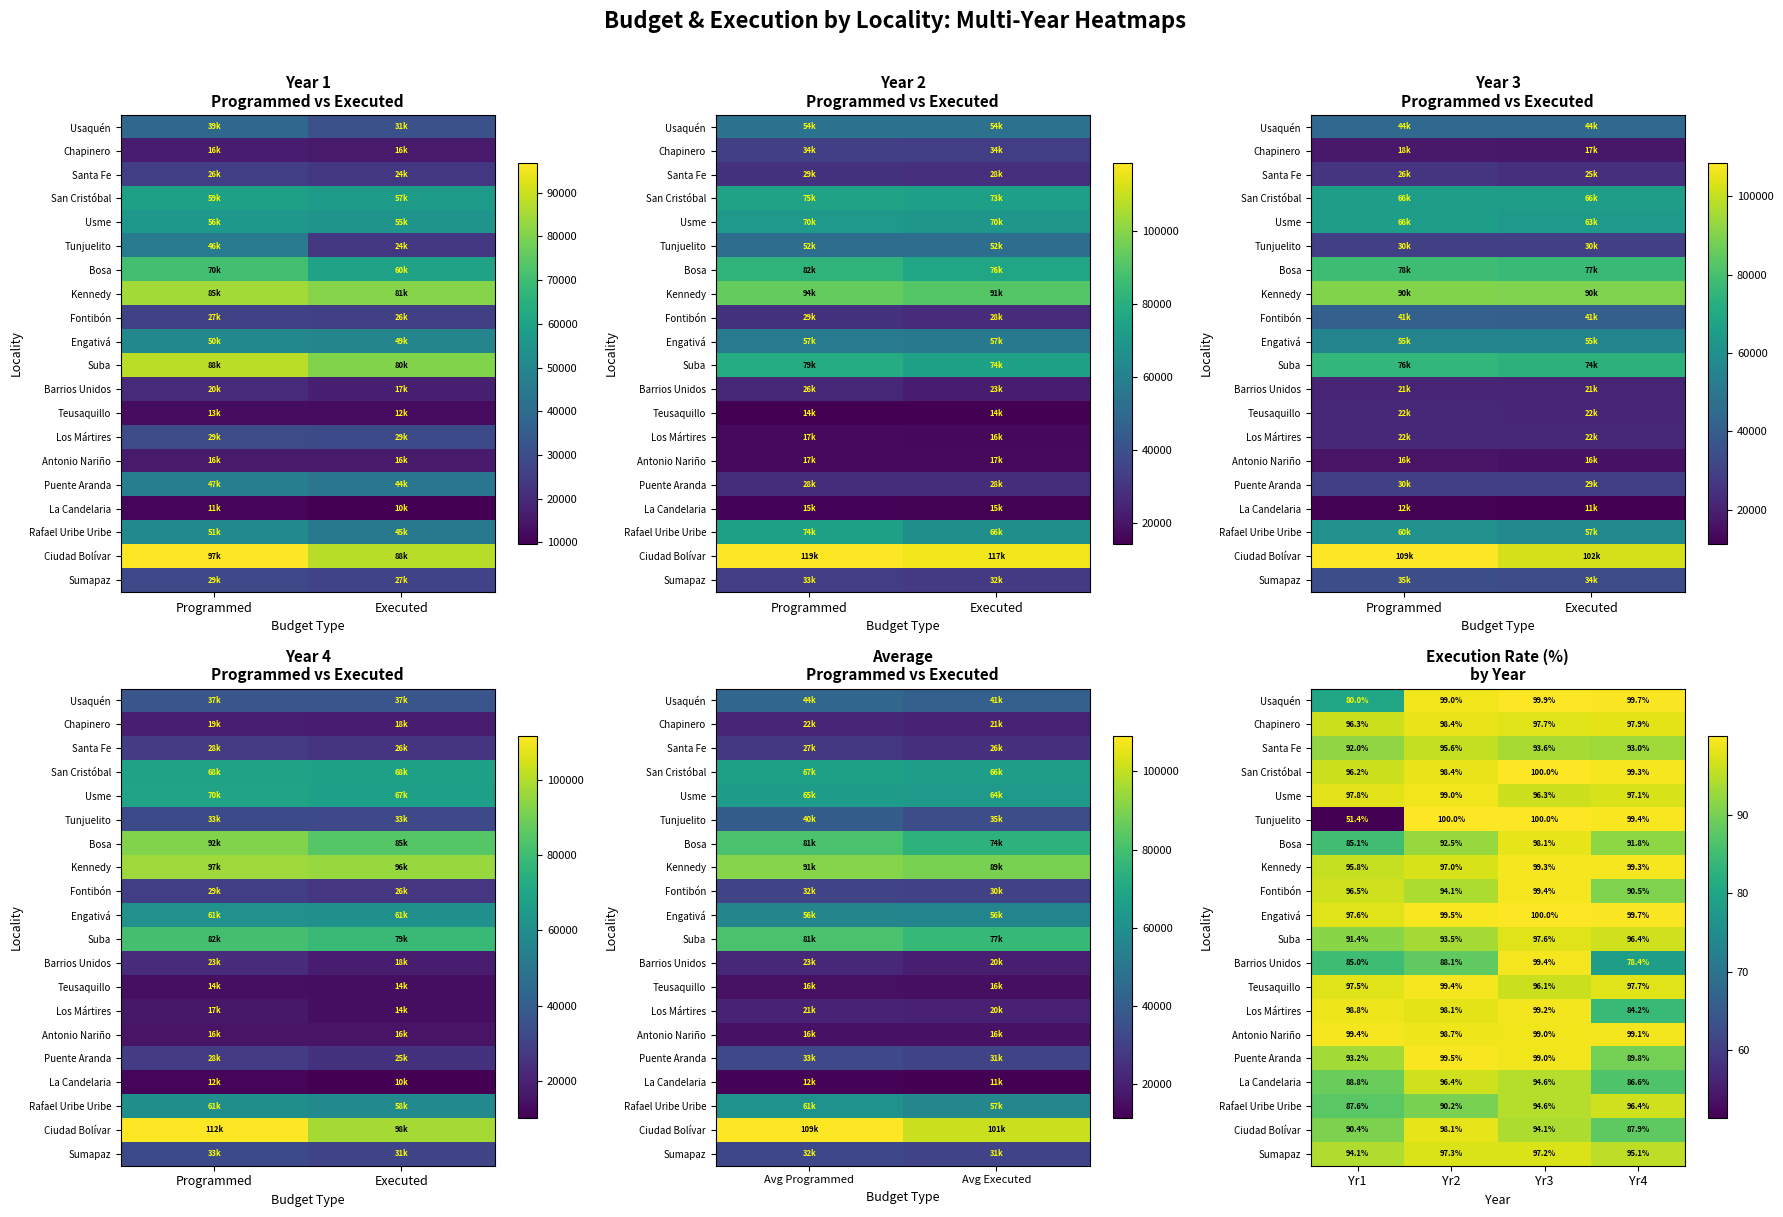

How many distinct data groups are displayed?

20